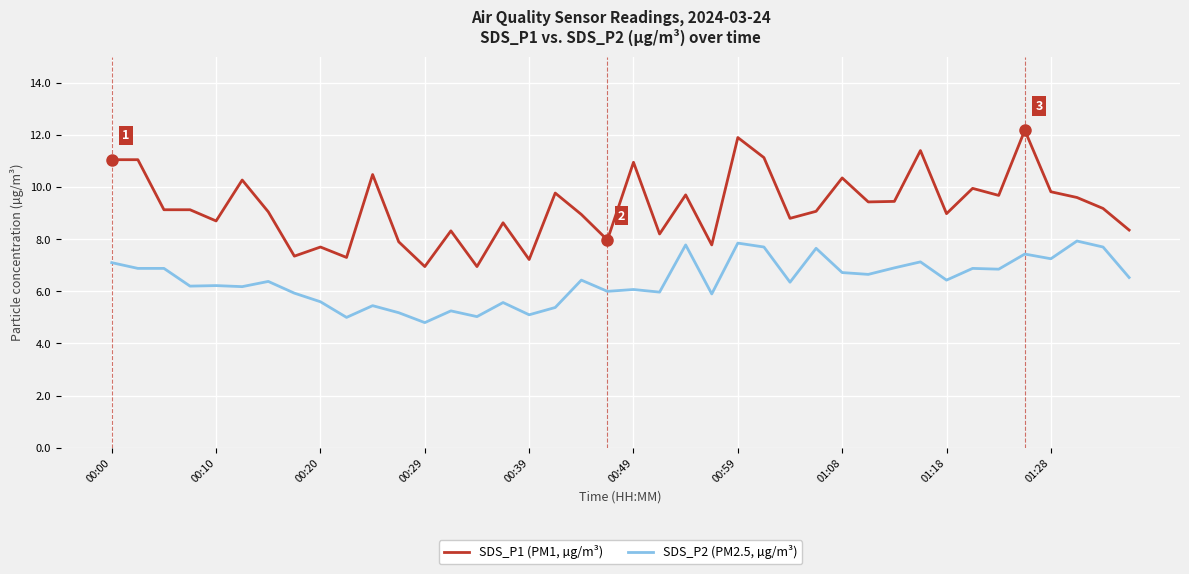

What are all the series names shown in the legend?

SDS_P1 (PM1, µg/m³), SDS_P2 (PM2.5, µg/m³)